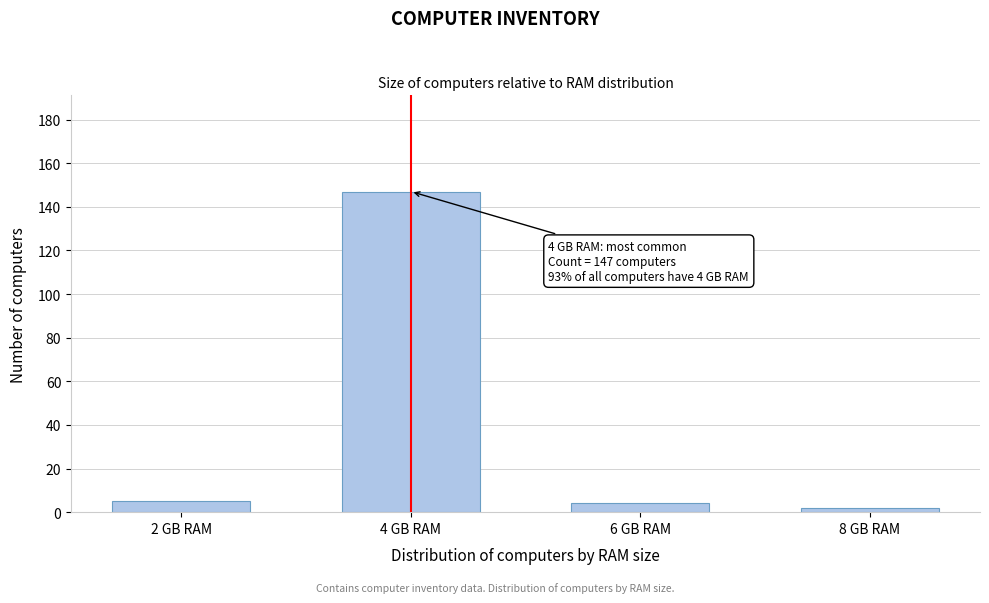

Reading left to right, transcribe all the data shown in this chart.

5	147	4	2